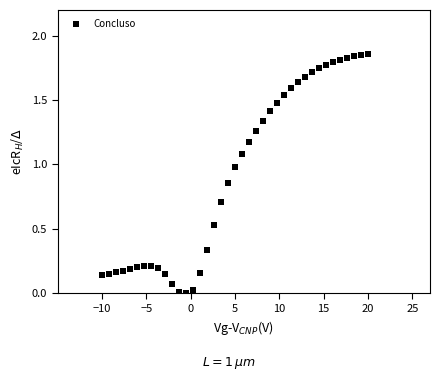

What is the range of X values (max minus min)?

30.0